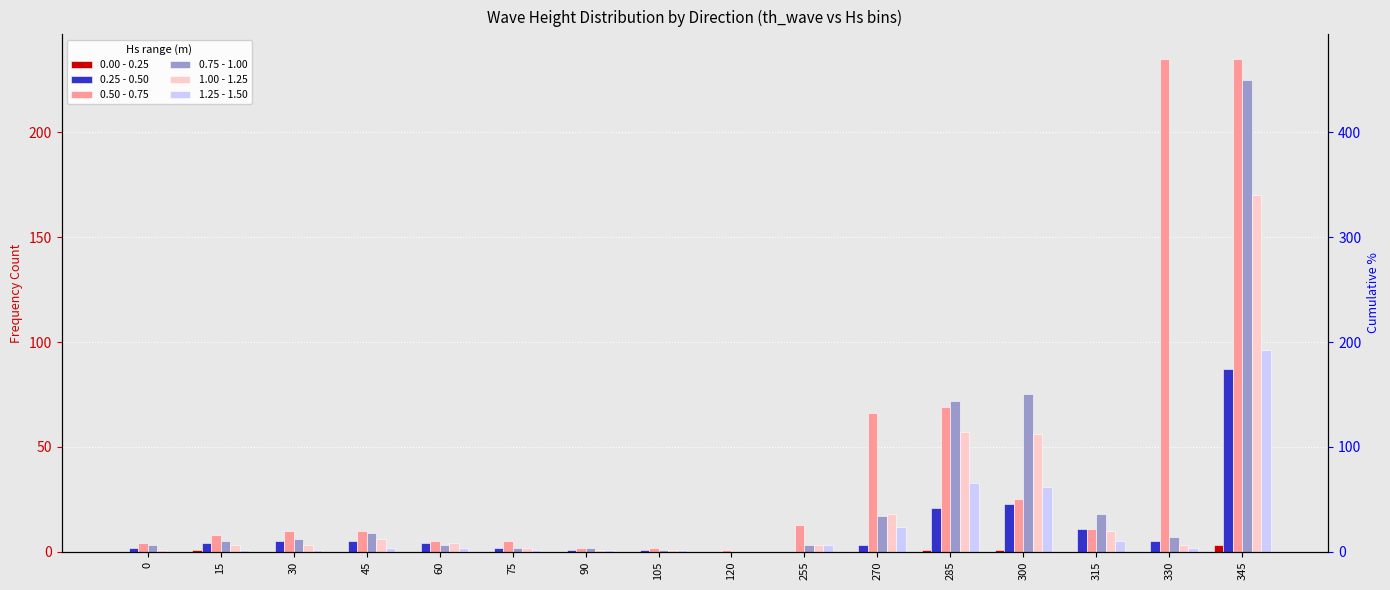

What are all the series names shown in the legend?

0.00 - 0.25, 0.25 - 0.50, 0.50 - 0.75, 0.75 - 1.00, 1.00 - 1.25, 1.25 - 1.50